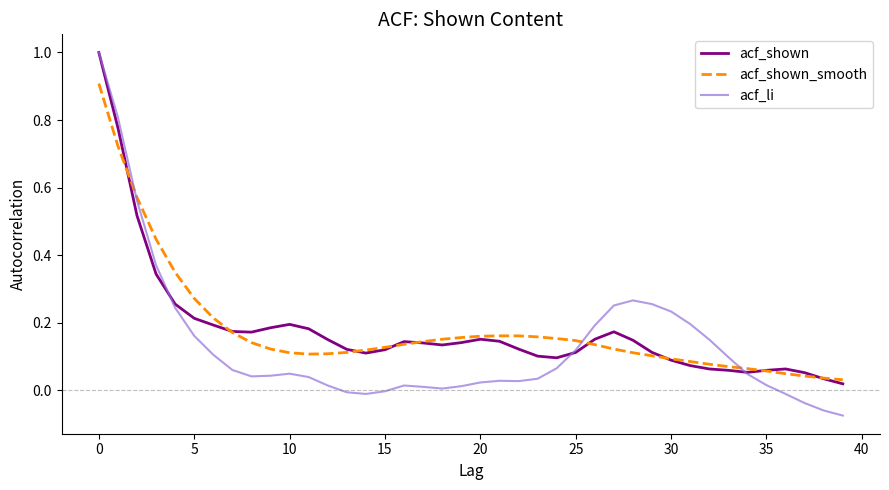

What are all the series names shown in the legend?

acf_shown, acf_shown_smooth, acf_li